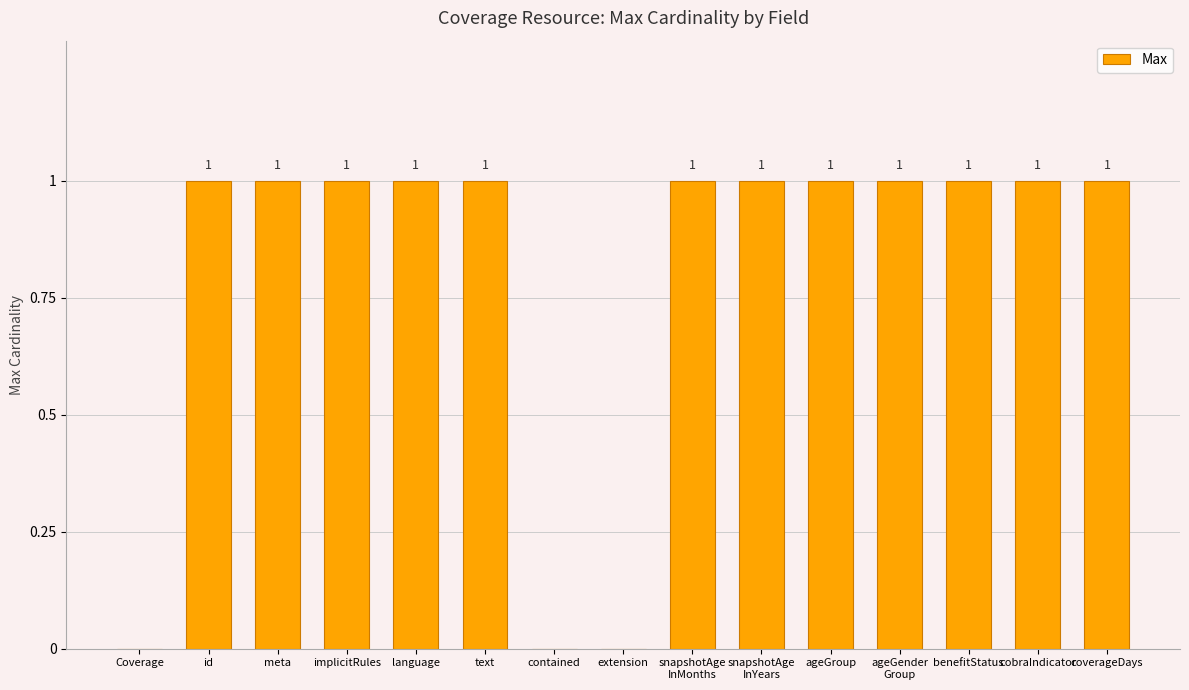

What is the sum of all values?

12